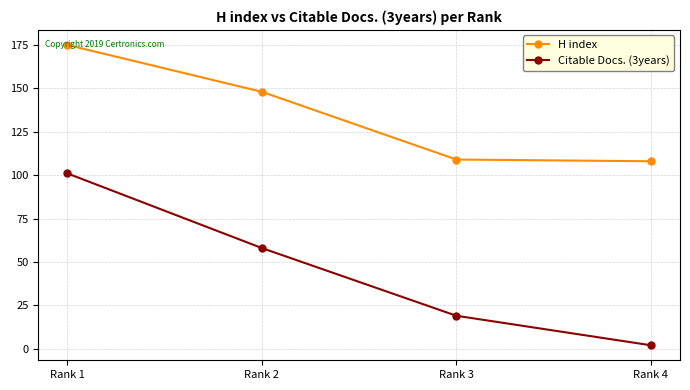

The value of H index at Rank 4 is 108. True or false?

True